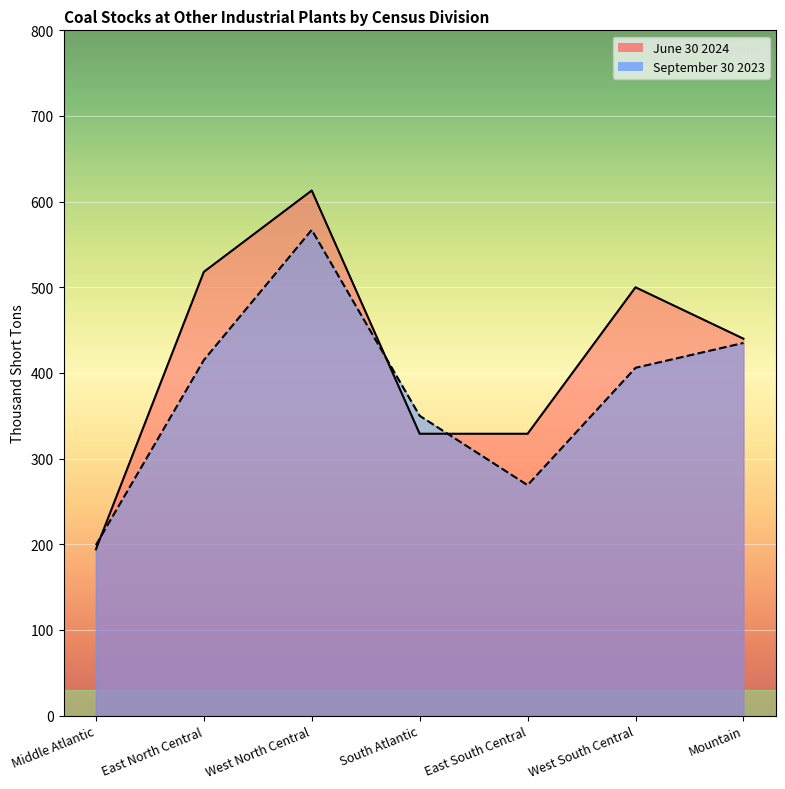

What position from the left is East North Central?

2